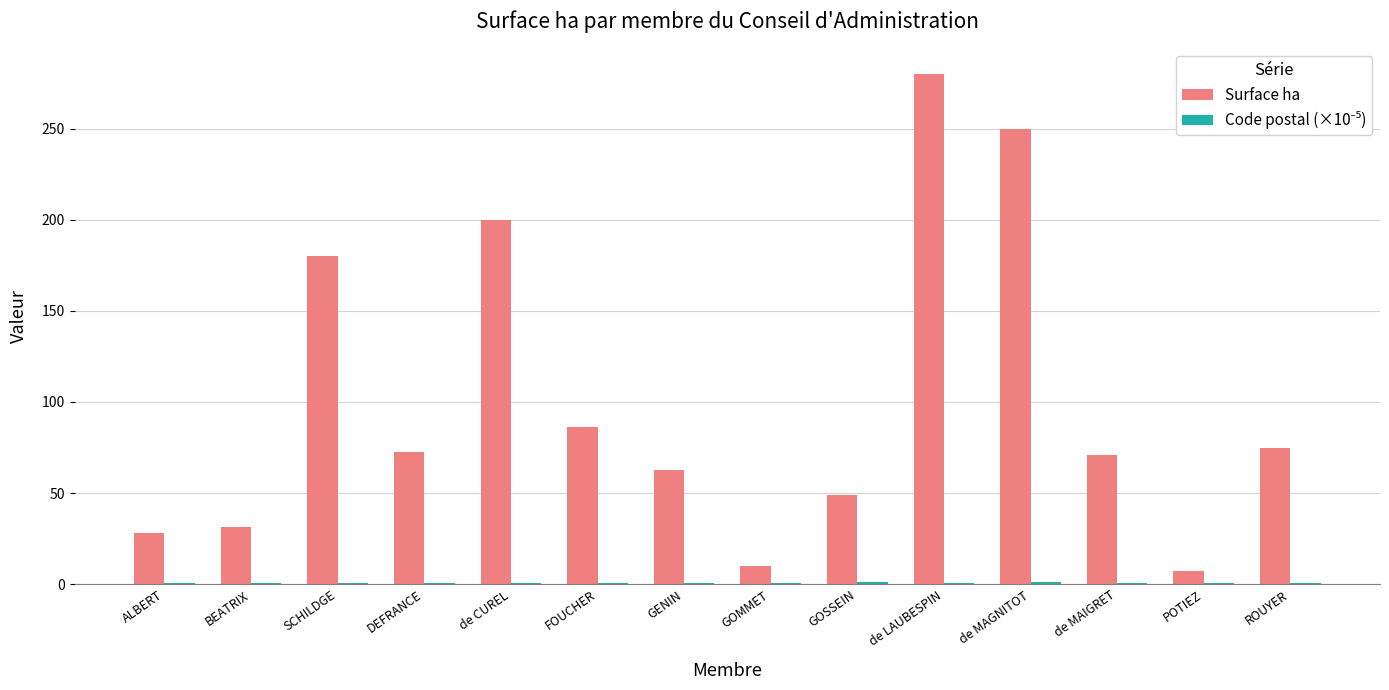

Are the bars grouped side by side (vs. stacked)?

Yes